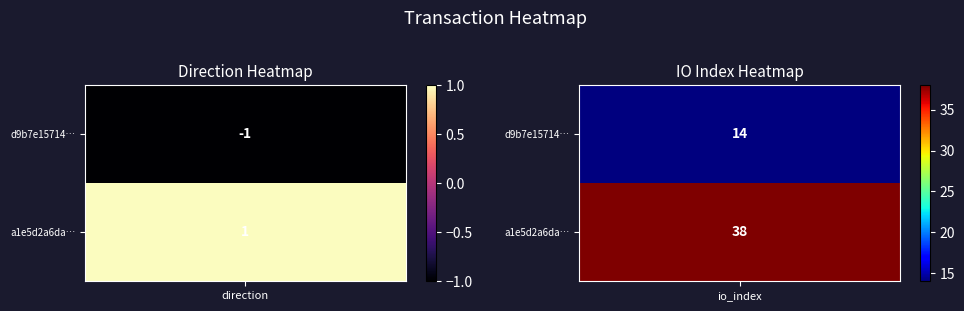

Count the number of data series in this chart.

2